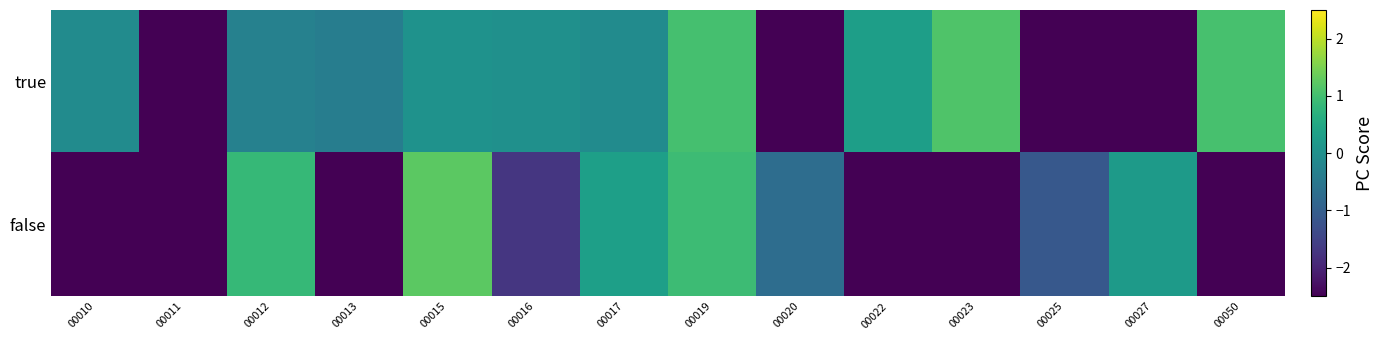

Which series has the largest range (max minus min)?

false